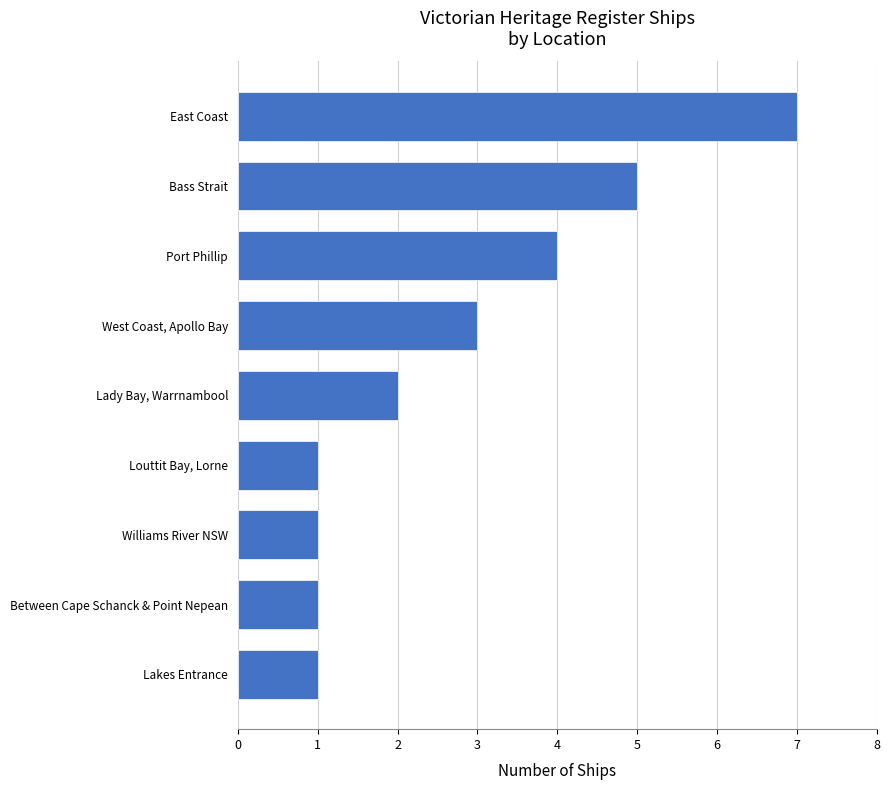

The value at Bass Strait is 5. True or false?

True